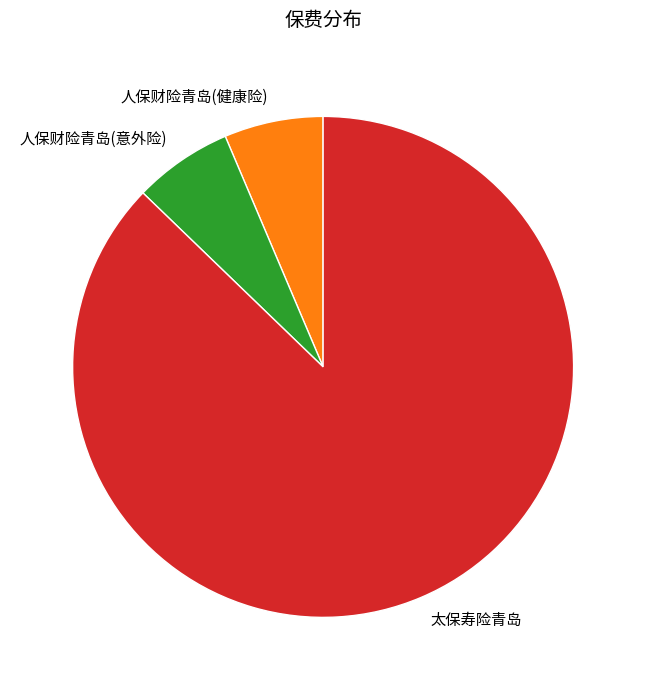

What is the largest slice in the pie chart?

太保寿险青岛